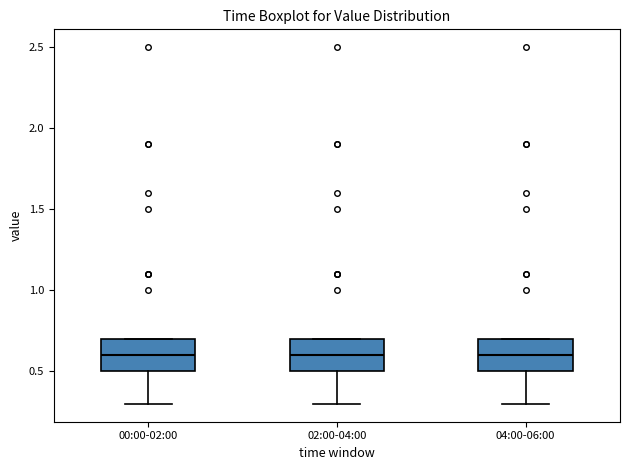

Reading left to right, transcribe this box plot: for each box, give where its median line is, the range the box spans, and where its two whiskers end, as read against the y-axis. The values are not printed on the chart, so give them approximately, as read against the axis.

00:00-02:00: median 0.6, box 0.5 to 0.7, whiskers 0.3 to 0.7
02:00-04:00: median 0.6, box 0.5 to 0.7, whiskers 0.3 to 0.7
04:00-06:00: median 0.6, box 0.5 to 0.7, whiskers 0.3 to 0.7